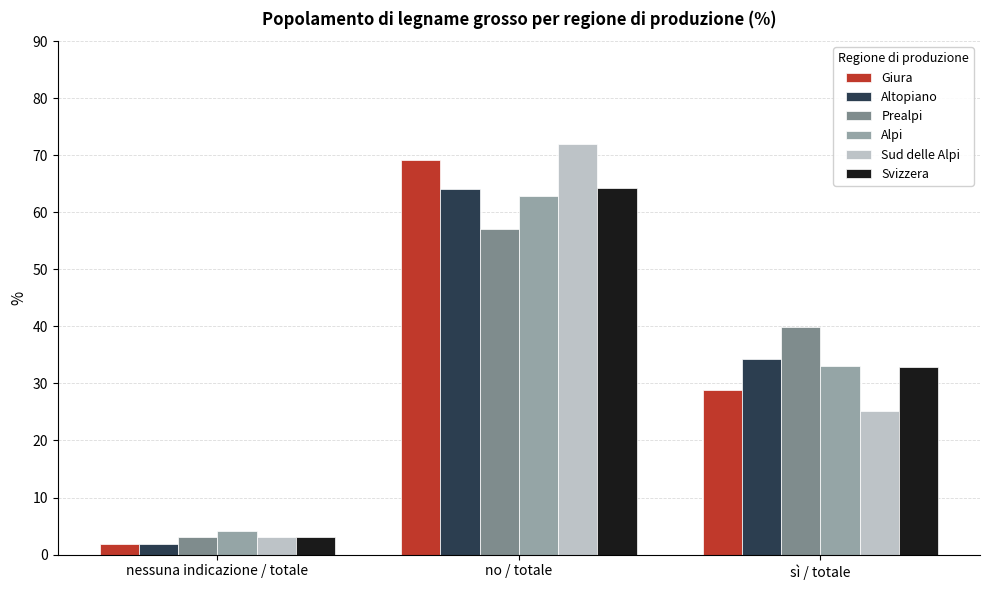

What is the sum of all Altopiano values?

100.0